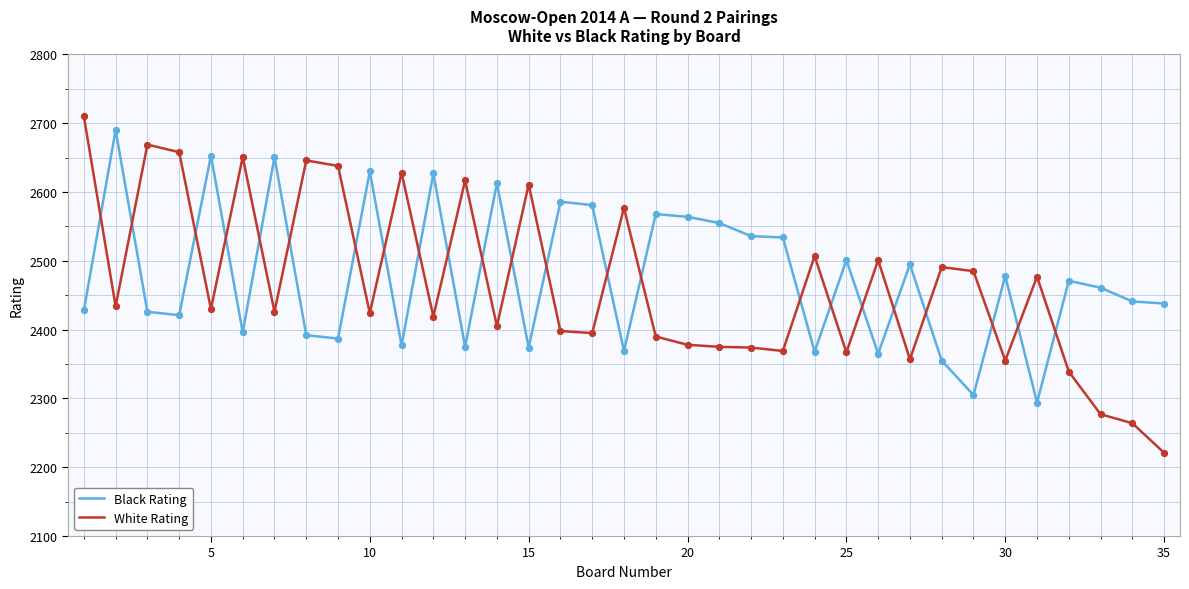

Which series has the widest spread of values?

White Rating